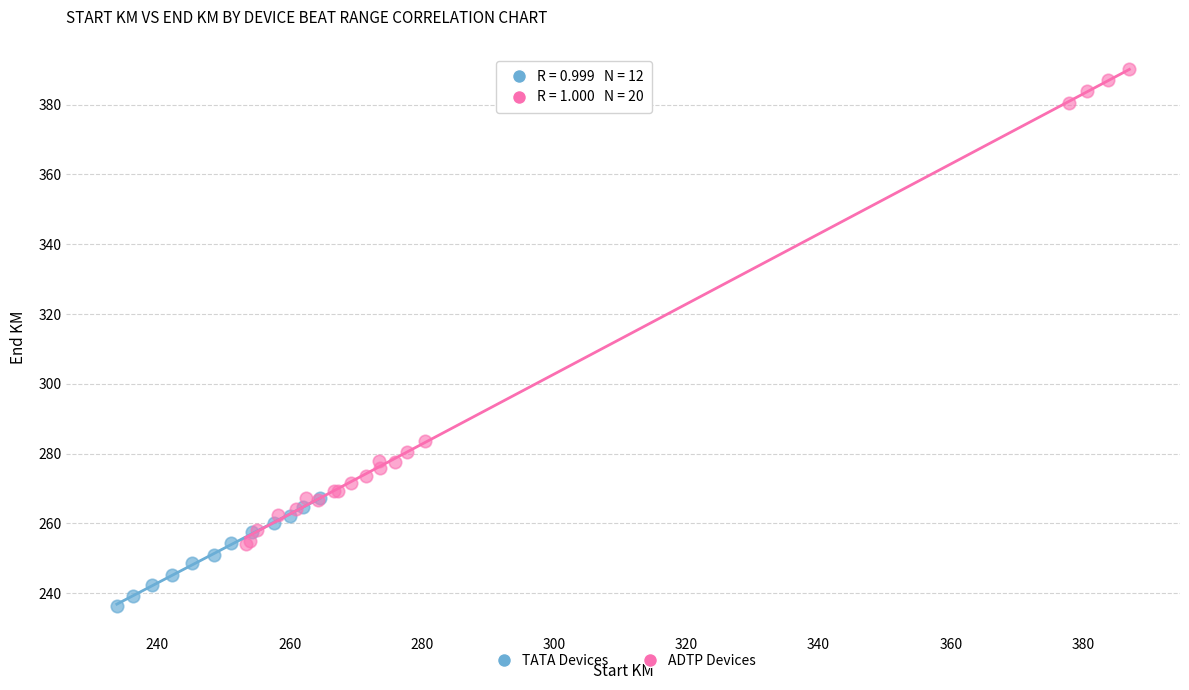

Which series contains the lowest Y value?

TATA Devices